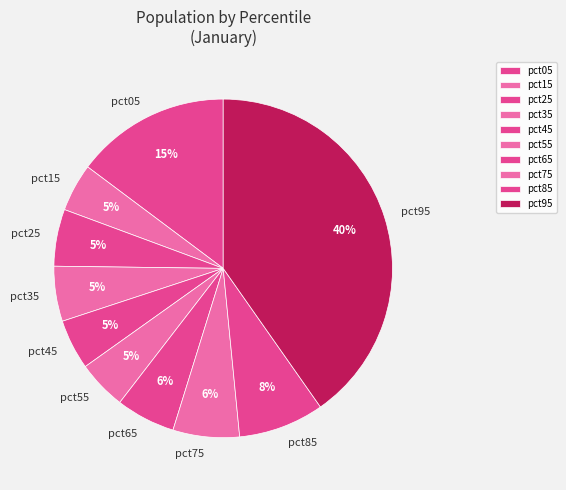

What percentage is the pct65 slice, to the nearest percent?

6%